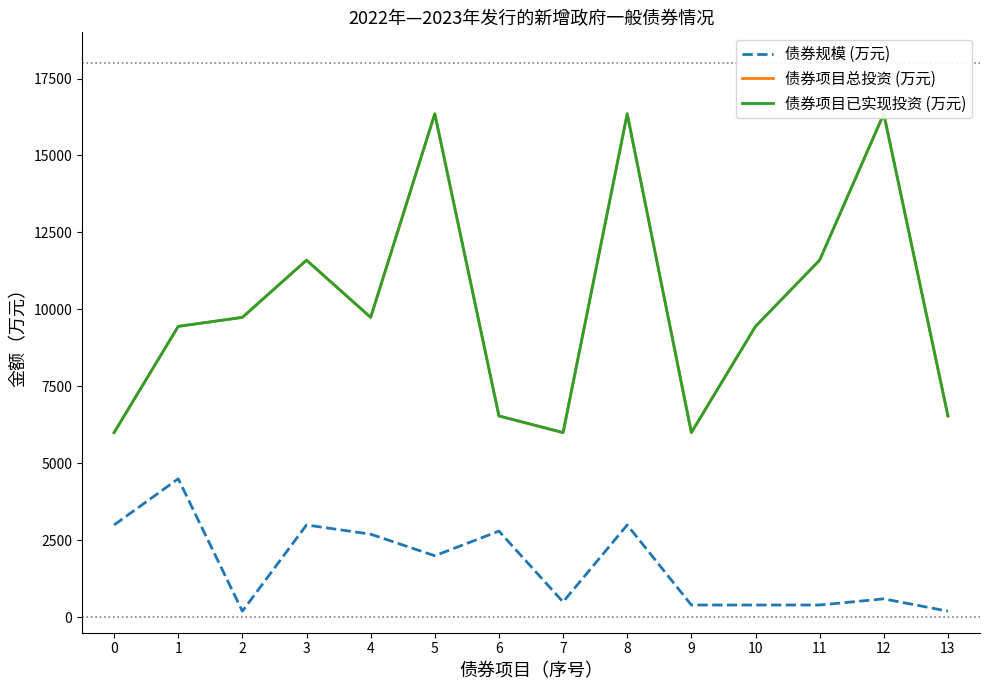

Reading left to right, list all the values displayed in this chart.

债券规模 (万元): 3000.0	4500.0	200.0	3000.0	2700.0	2000.0	2800.0	500.0	3000.0	400.0	400.0	400.0	600.0	200.0
债券项目总投资 (万元): 6000.0	9450.0	9742.3	11600.0	9742.3	16353.9	6540.7	6000.0	16353.9	6000.0	9450.0	11600.0	16353.9	6540.7
债券项目已实现投资 (万元): 6000.0	9450.0	9742.3	11600.0	9742.3	16353.9	6540.7	6000.0	16353.9	6000.0	9450.0	11600.0	16353.9	6540.7